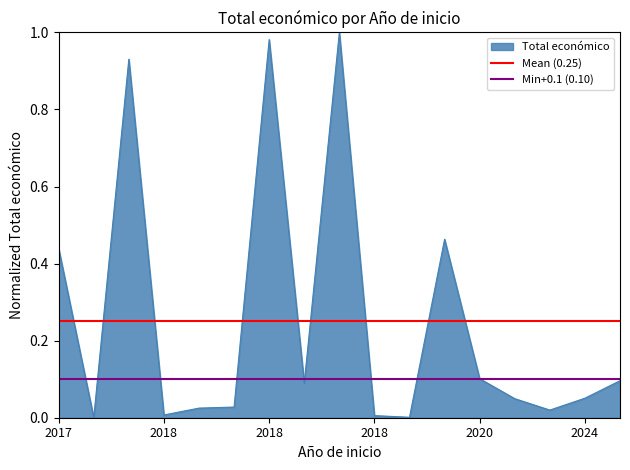

Is the value of Mean (0.25) at 2018 greater than the value of Min+0.1 (0.10) at 2017?

Yes